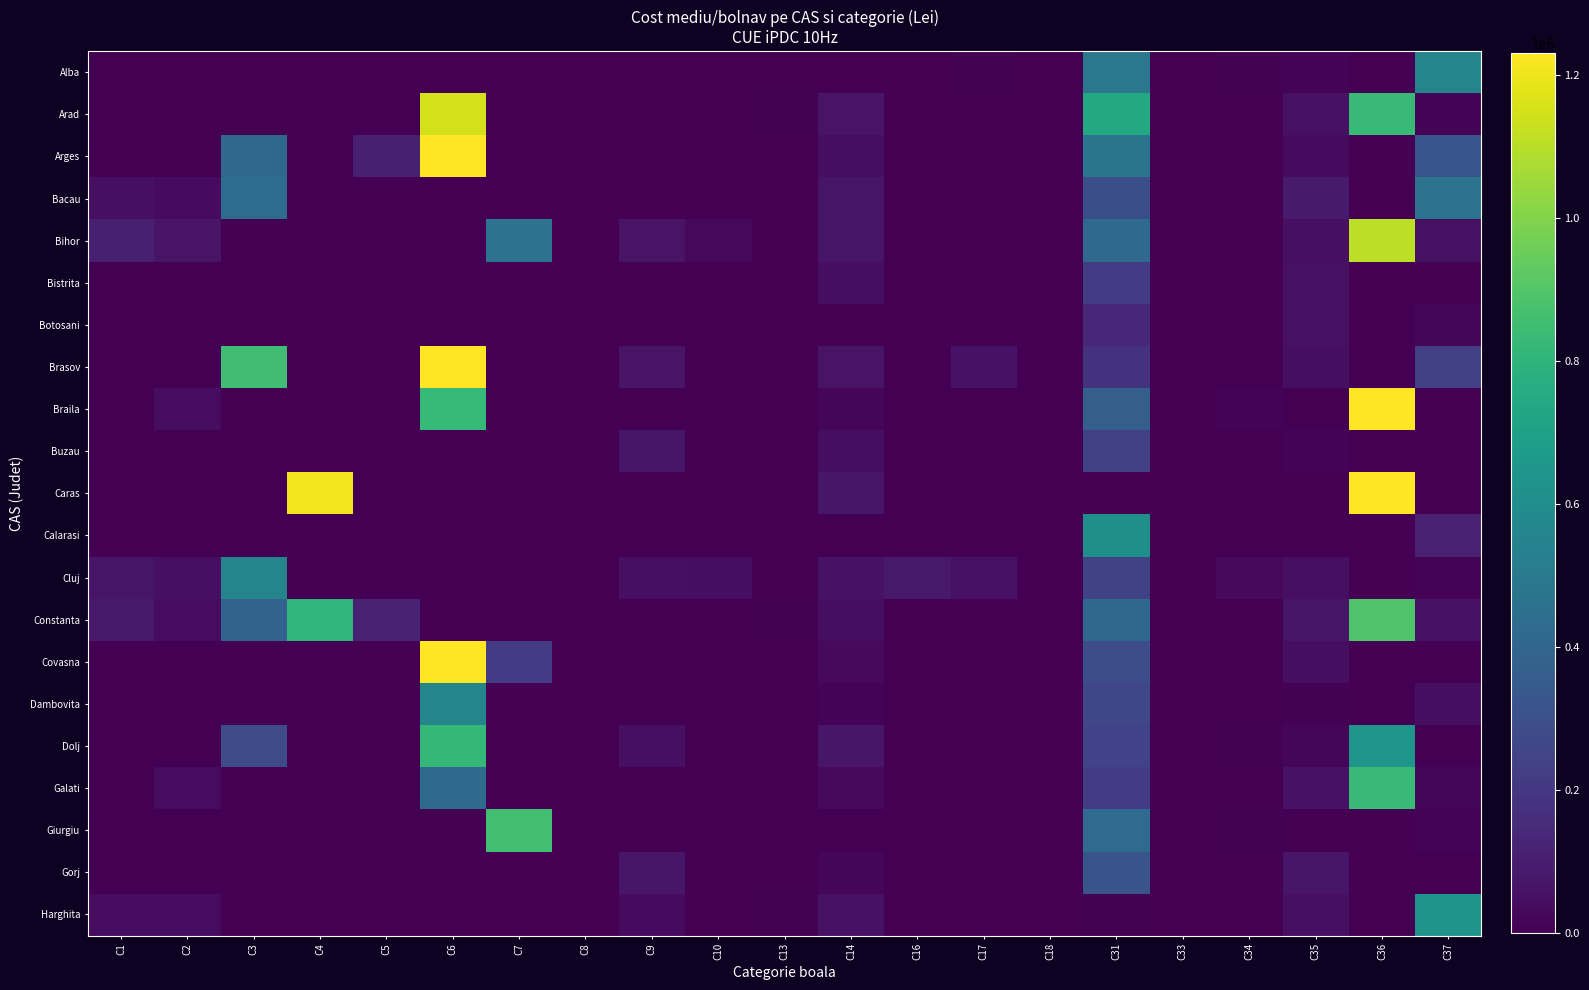

At which category is the sum across all series the highest?

C36